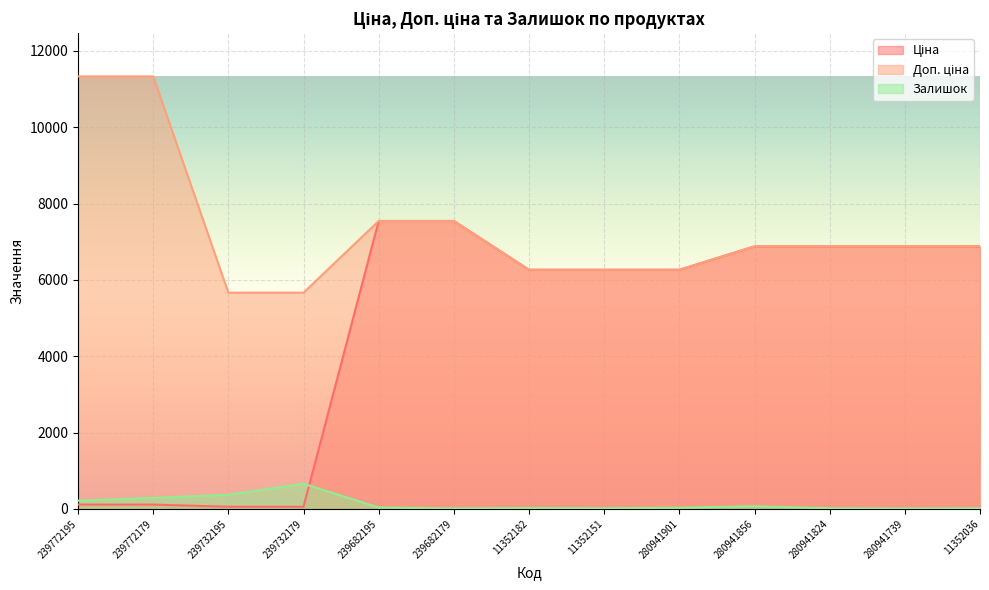

What is the sum of all Залишок values?

1771.0